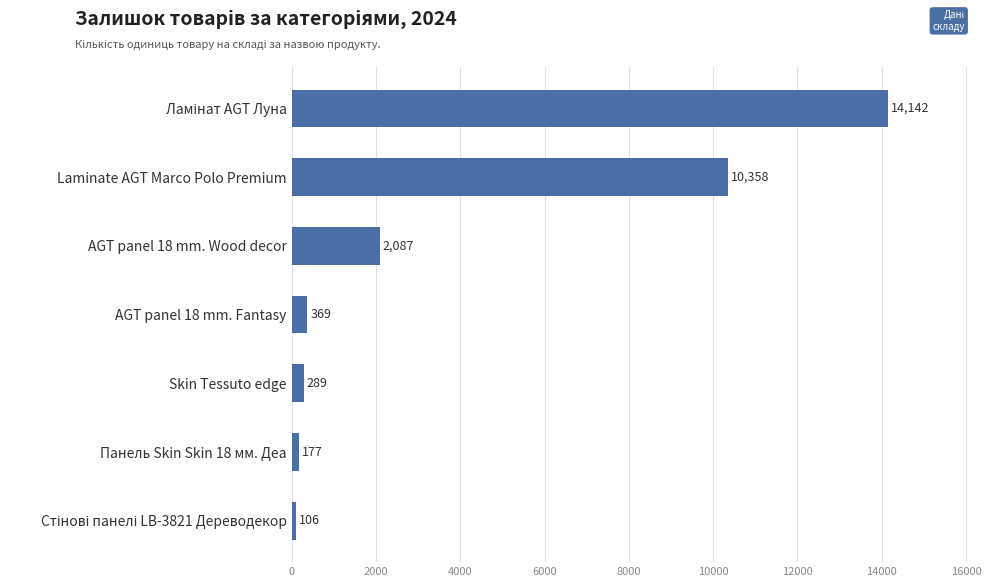

What is the change in value from Панель Skin Skin 18 мм. Деа to AGT panel 18 mm. Fantasy?

+192